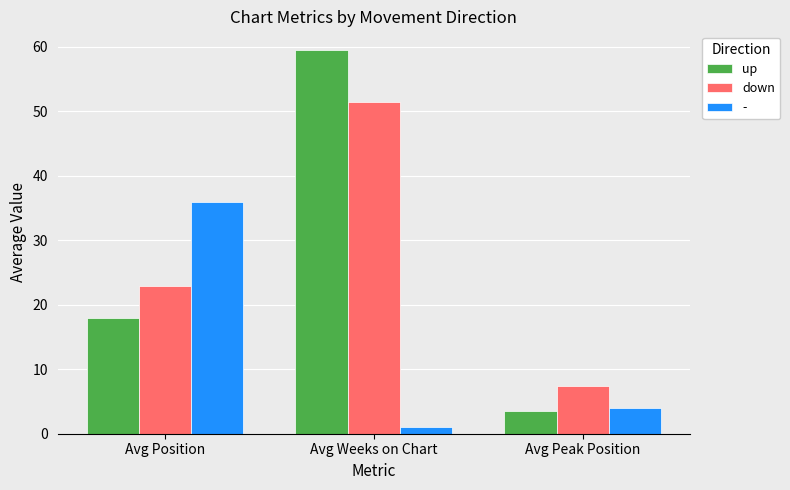

True or false: down has a value of 3.5 at Avg Peak Position.

False